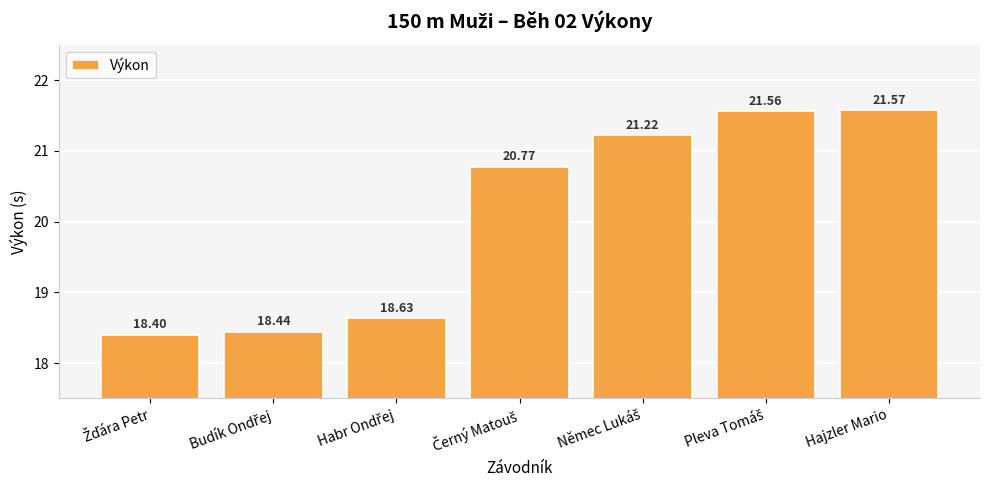

Does the chart contain any negative values?

No